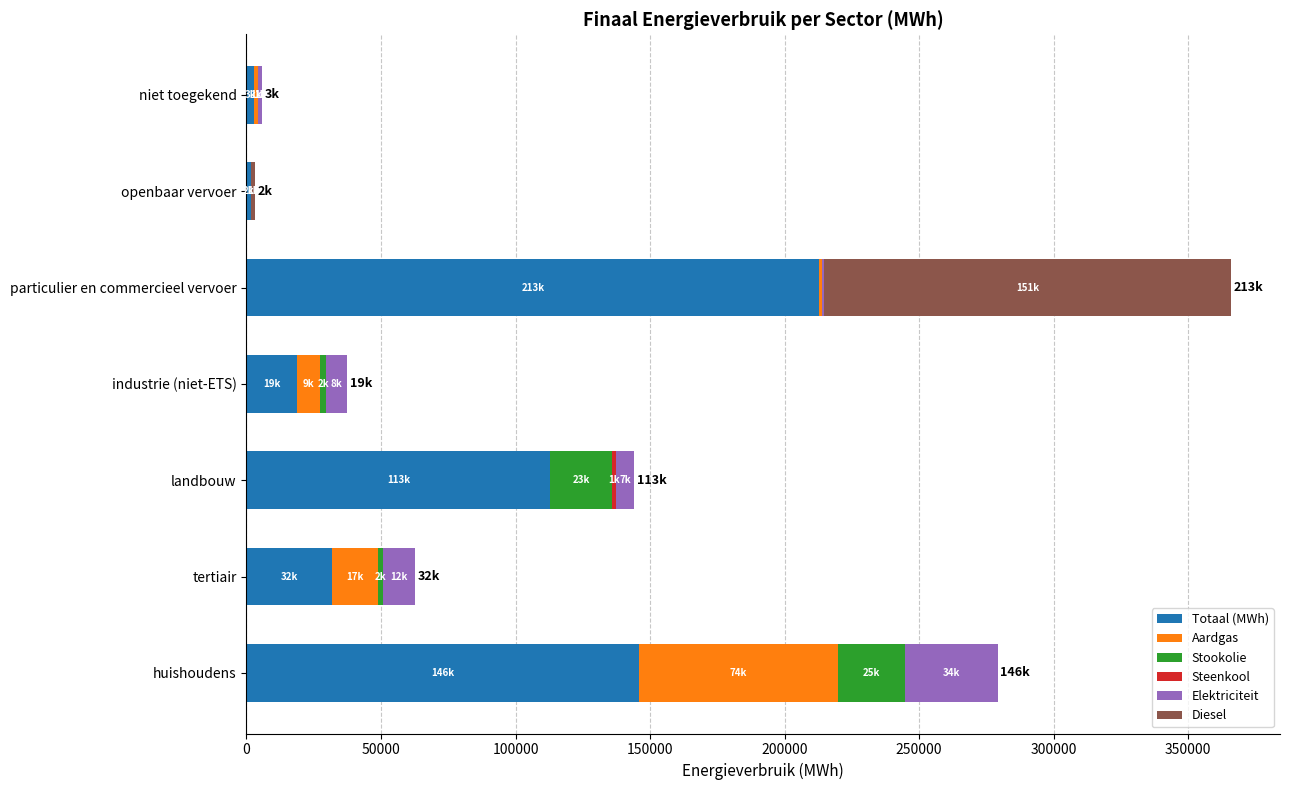

What is the maximum value for Totaal (MWh)?

212924.6